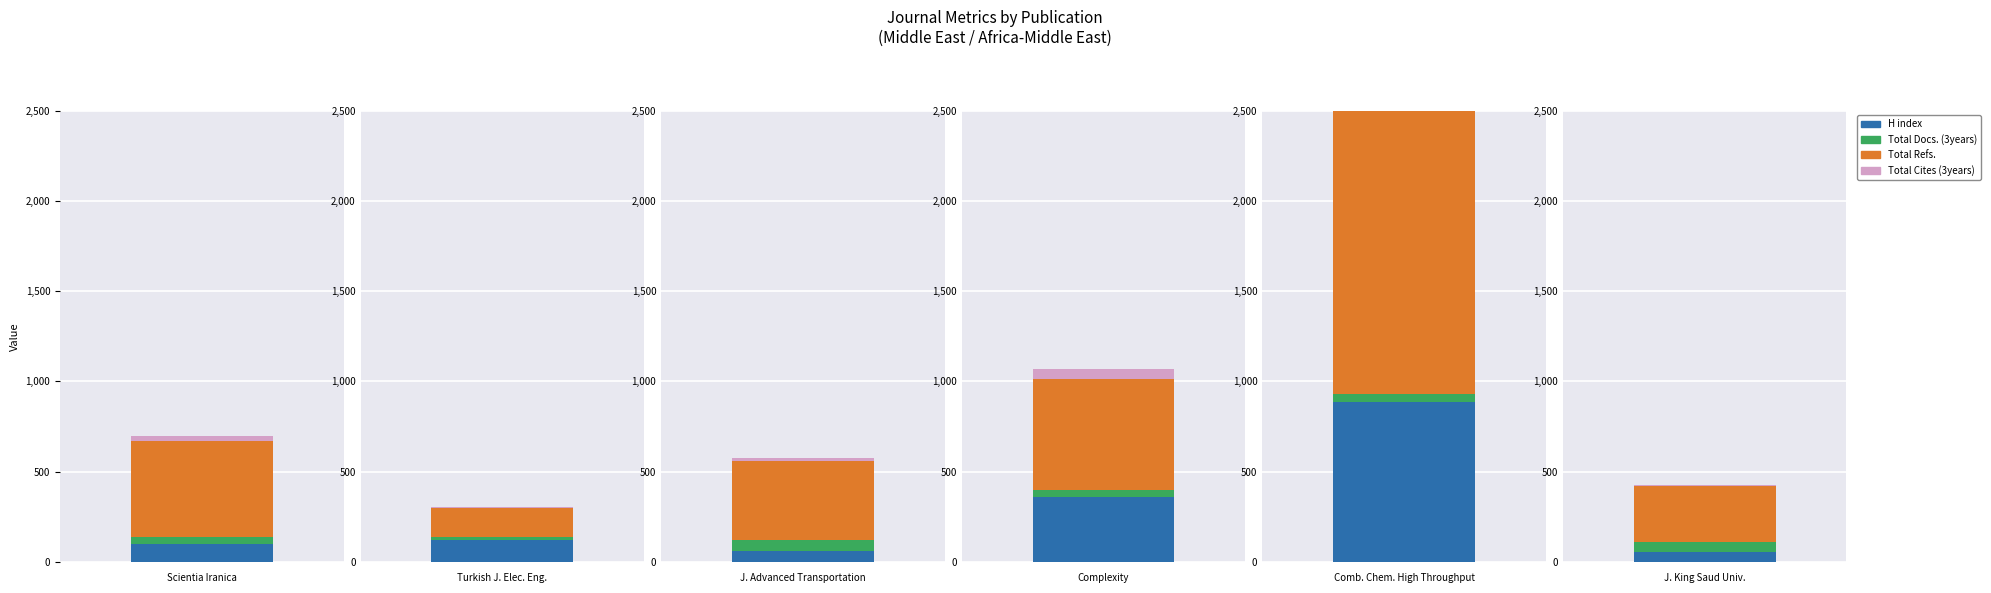

List the series in order of their peak value, highest first.

Total Refs., H index, Total Cites (3years), Total Docs. (3years)